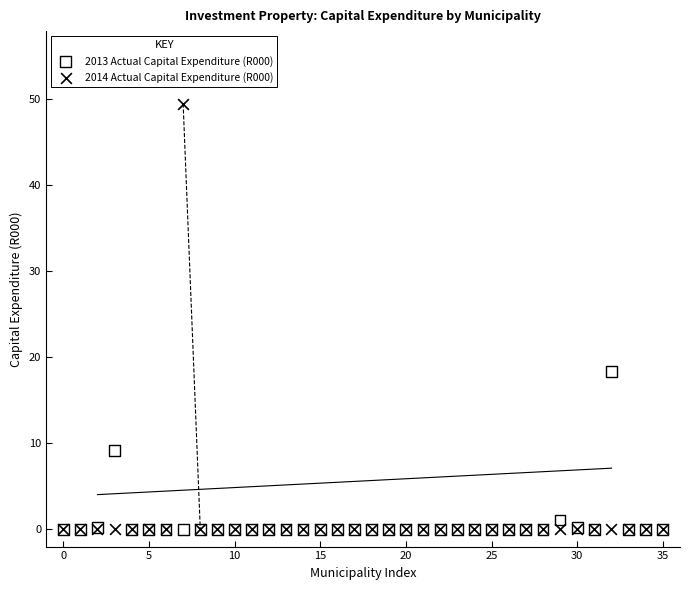

Across all series, what Y value is closest to 24?

18.3